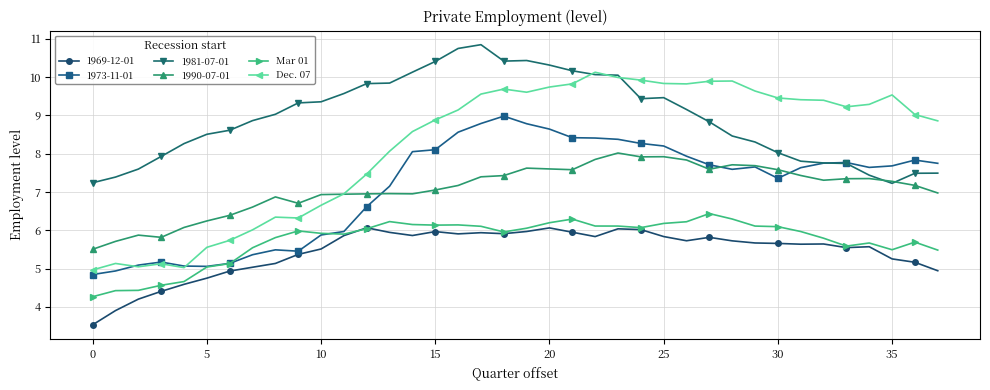

True or false: Mar 01 and 1981-07-01 intersect in this chart.

False